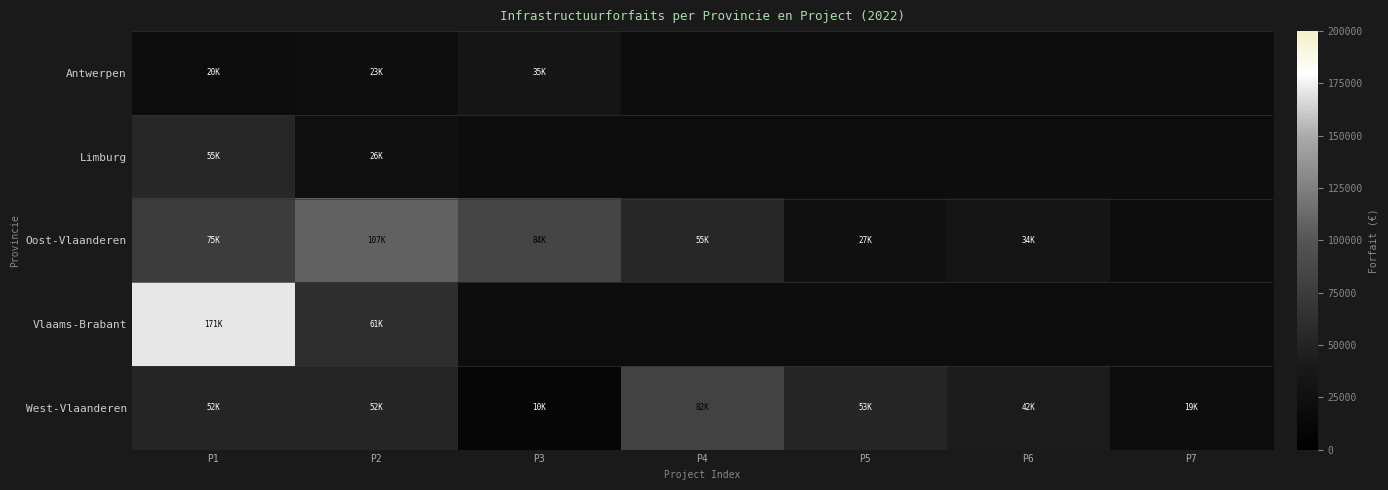

What is the difference between the Oost-Vlaanderen values at P3 and P1?

8603.1